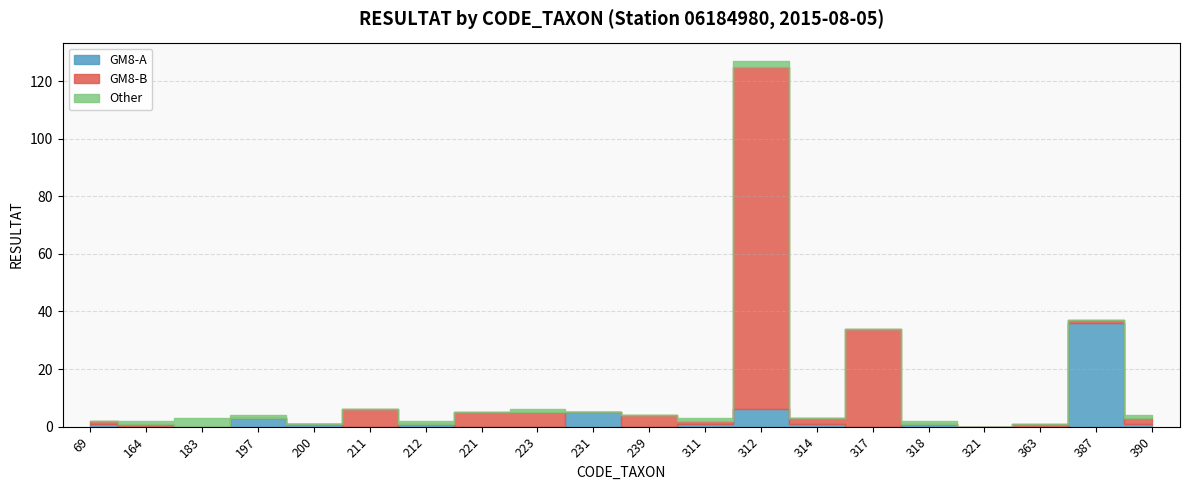

The Other series shows 0 at 321. True or false?

True